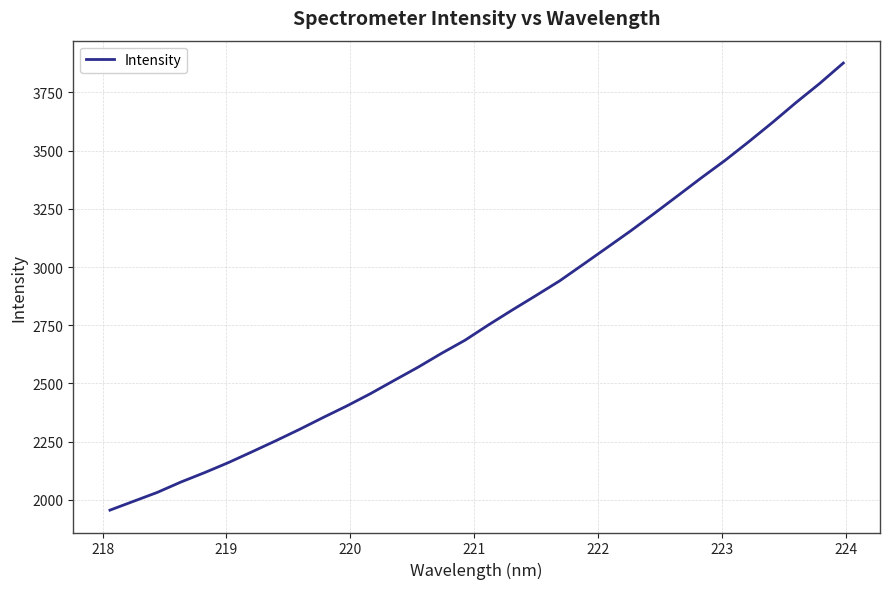

What is the smallest value displayed?

1956.1